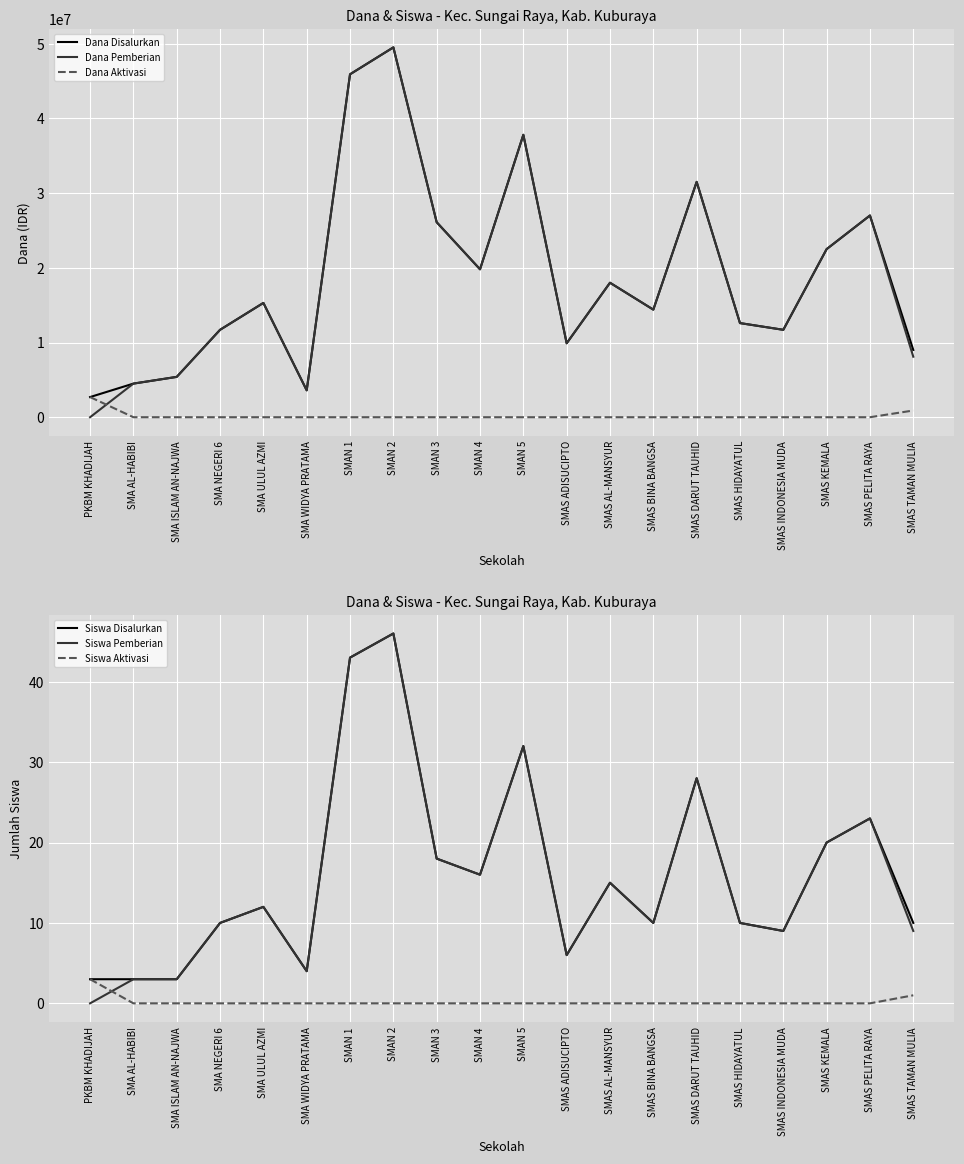

True or false: Dana Aktivasi has a value of 0 at SMAS AL-MANSYUR.

True